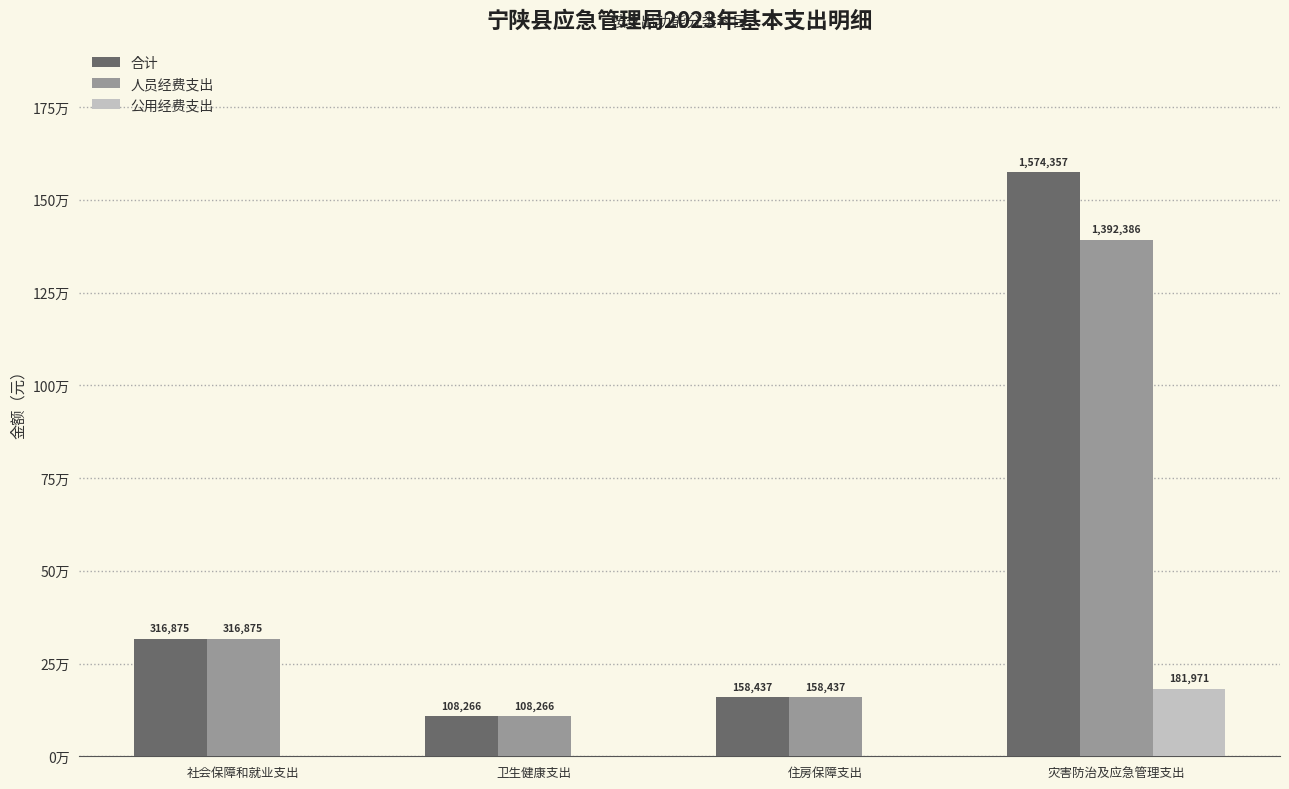

Rank the series by their maximum value, from lowest to highest.

公用经费支出, 人员经费支出, 合计